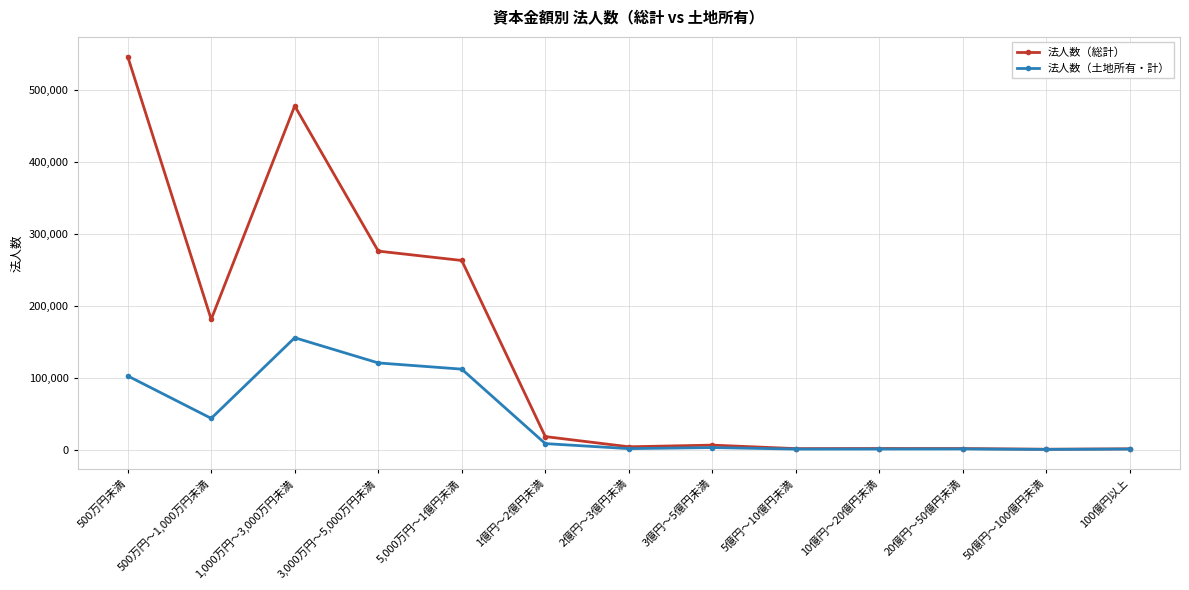

The 法人数（総計） series shows 181381 at 500万円～1,000万円未満. True or false?

True